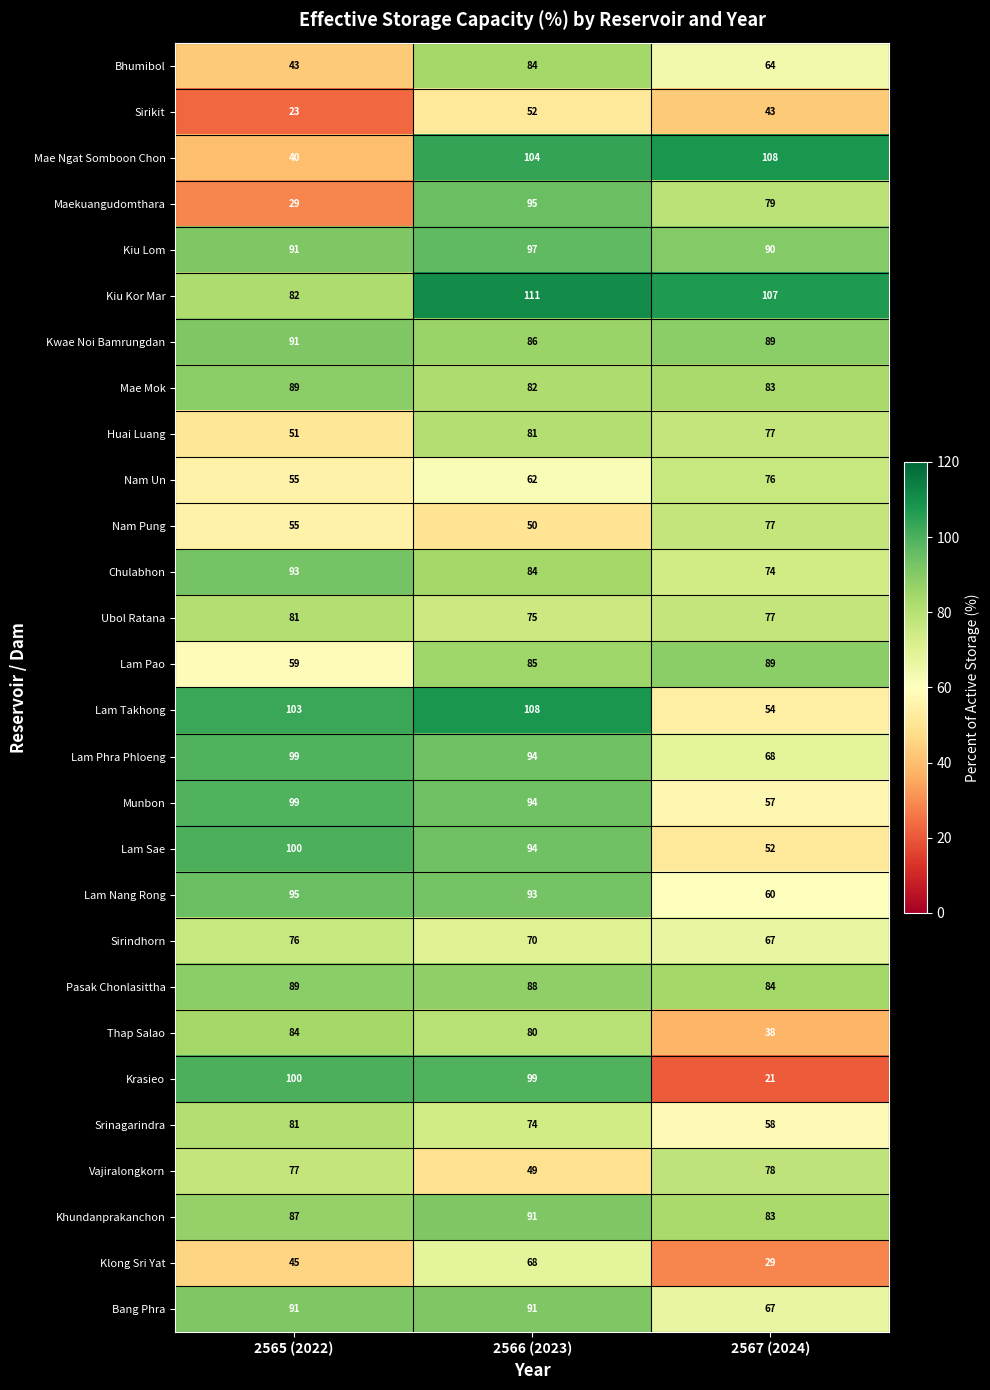

What is the difference between the maximum and minimum values in the Lam Sae series?

48